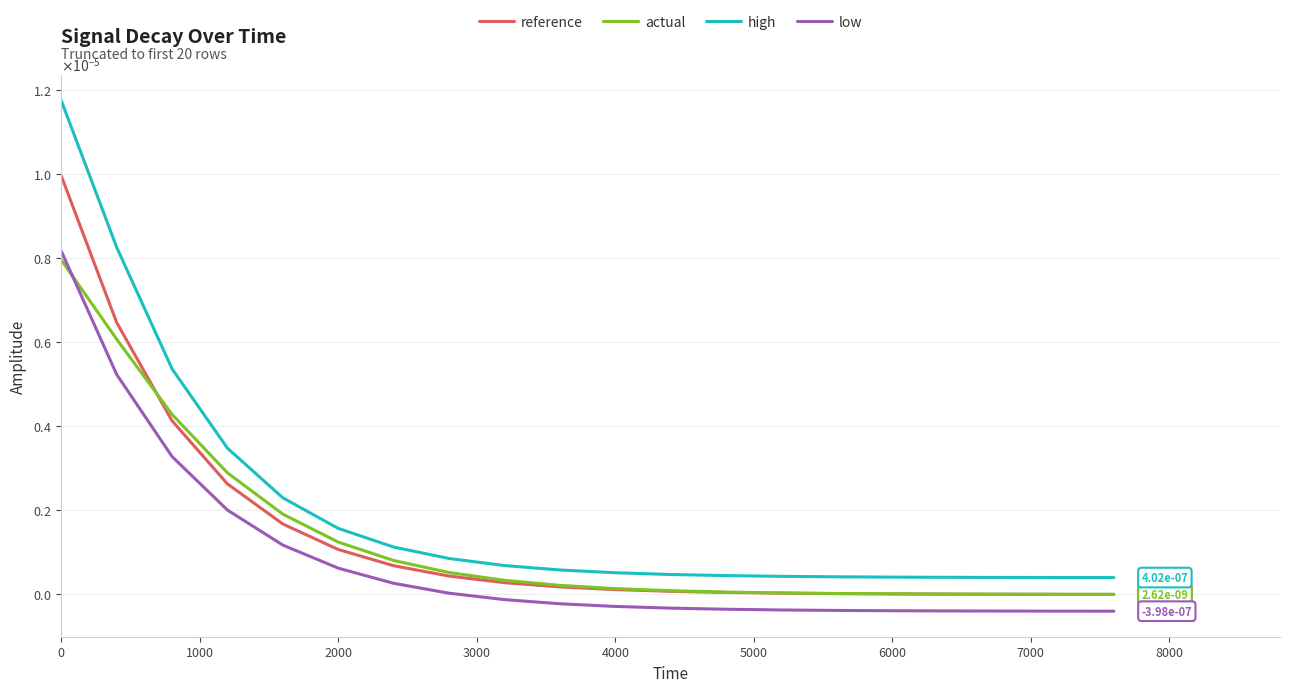

List the series in order of their peak value, highest first.

high, reference, low, actual